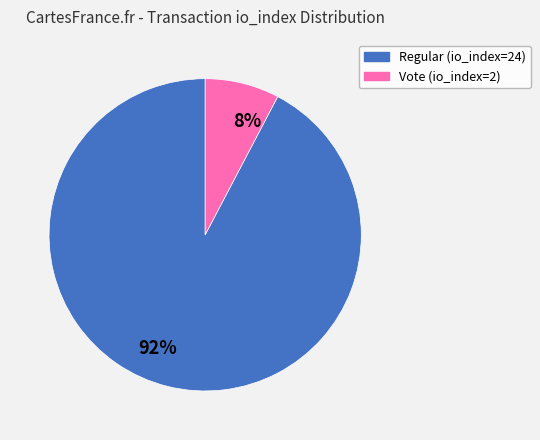

To the nearest percent, what is the combined percentage of 8% and 92%?

100%